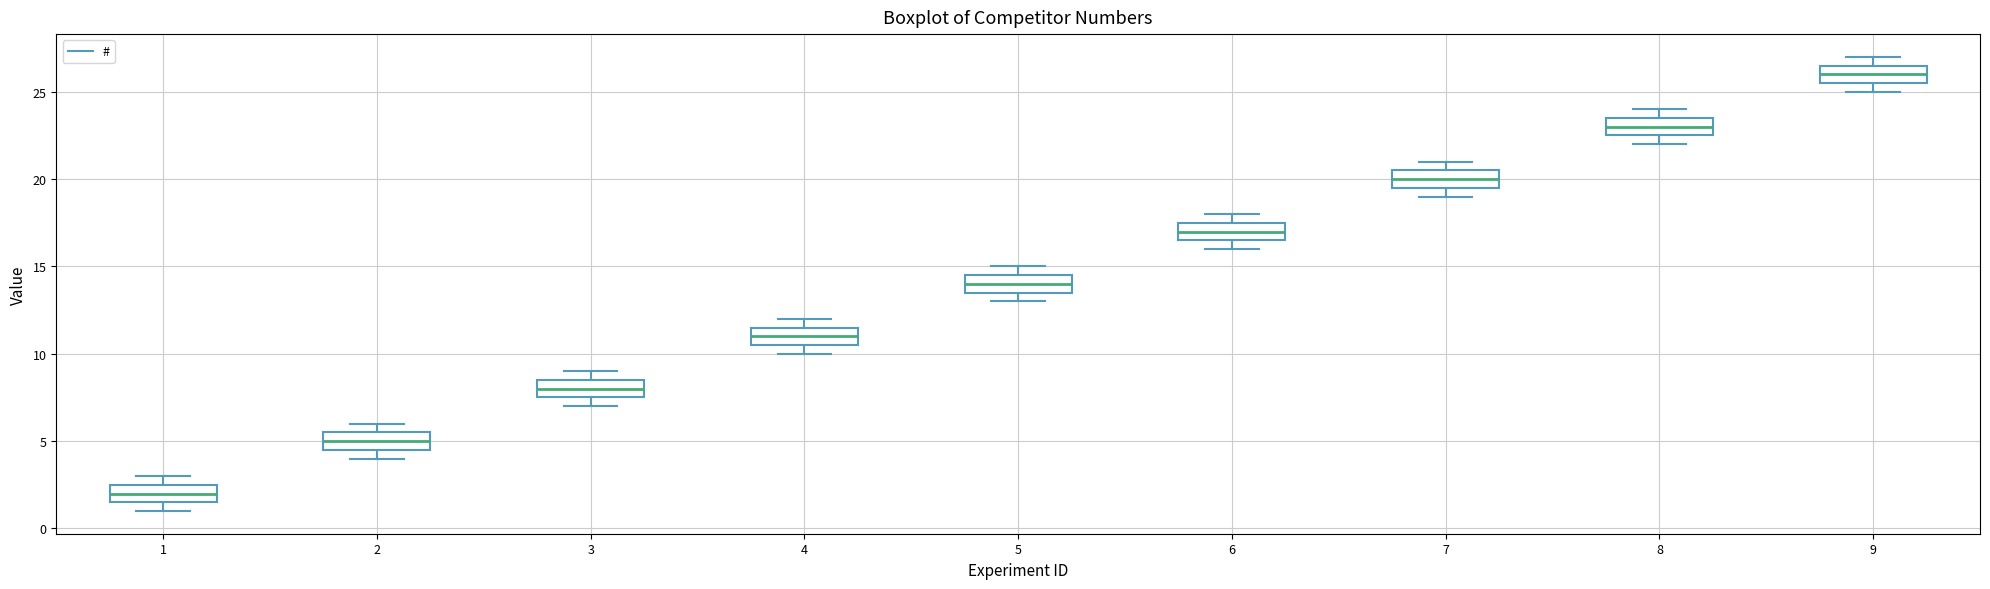

Reading left to right, transcribe this box plot: for each box, give where its median line is, the range the box spans, and where its two whiskers end, as read against the y-axis. The values are not printed on the chart, so give them approximately, as read against the axis.

1: median 2.0, box 1.5 to 2.5, whiskers 1.0 to 3.0
2: median 5.0, box 4.5 to 5.5, whiskers 4.0 to 6.0
3: median 8.0, box 7.5 to 8.5, whiskers 7.0 to 9.0
4: median 11.0, box 10.5 to 11.5, whiskers 10.0 to 12.0
5: median 14.0, box 13.5 to 14.5, whiskers 13.0 to 15.0
6: median 17.0, box 16.5 to 17.5, whiskers 16.0 to 18.0
7: median 20.0, box 19.5 to 20.5, whiskers 19.0 to 21.0
8: median 23.0, box 22.5 to 23.5, whiskers 22.0 to 24.0
9: median 26.0, box 25.5 to 26.5, whiskers 25.0 to 27.0